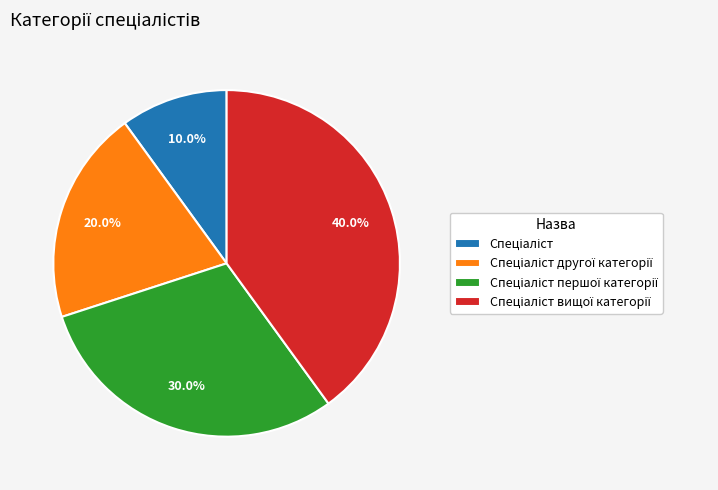

Is there any slice that represents more than half of the pie?

No